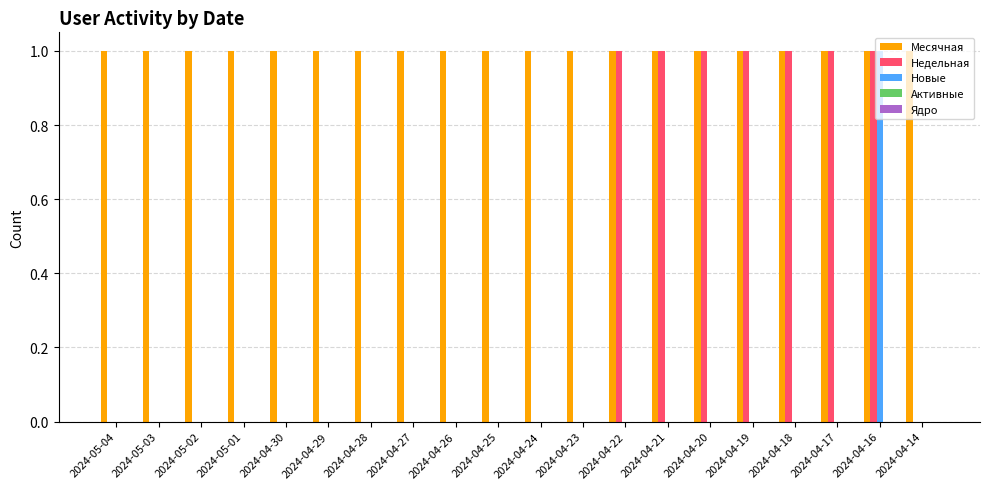

Read the Недельная value at 2024-04-17.

1